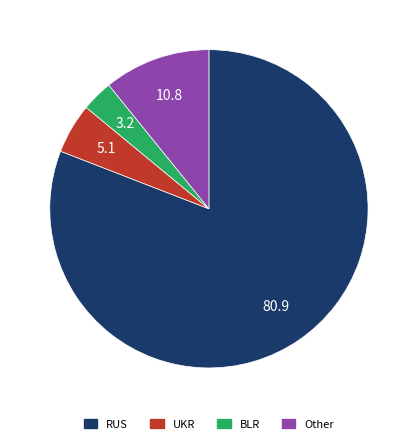

Count the number of slices in the pie.

4